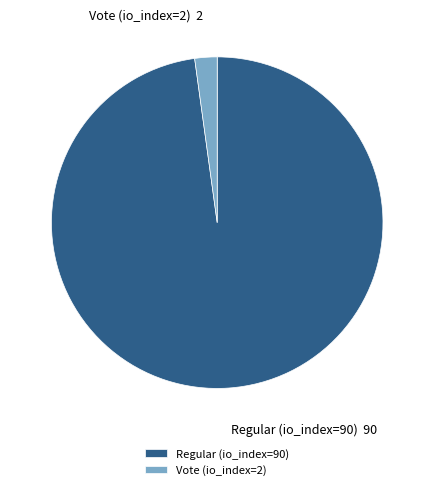

True or false: Regular (io_index=90) accounts for 98% of the total.

True